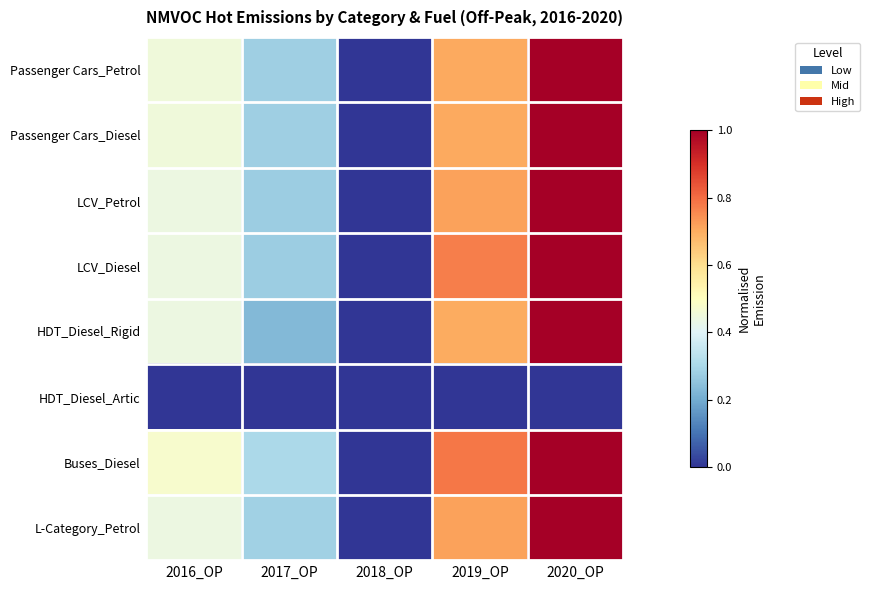

Reading left to right, what are all the values shown in this chart?

Passenger Cars_Petrol: 2016_OP=0.4	2017_OP=0.3	2018_OP=0.0	2019_OP=0.7	2020_OP=1.0
Passenger Cars_Diesel: 2016_OP=0.4	2017_OP=0.3	2018_OP=0.0	2019_OP=0.7	2020_OP=1.0
LCV_Petrol: 2016_OP=0.4	2017_OP=0.3	2018_OP=0.0	2019_OP=0.7	2020_OP=1.0
LCV_Diesel: 2016_OP=0.4	2017_OP=0.3	2018_OP=0.0	2019_OP=0.8	2020_OP=1.0
HDT_Diesel_Rigid: 2016_OP=0.4	2017_OP=0.2	2018_OP=0.0	2019_OP=0.7	2020_OP=1.0
HDT_Diesel_Artic: 2016_OP=0.0	2017_OP=0.0	2018_OP=0.0	2019_OP=0.0	2020_OP=0.0
Buses_Diesel: 2016_OP=0.5	2017_OP=0.3	2018_OP=0.0	2019_OP=0.8	2020_OP=1.0
L-Category_Petrol: 2016_OP=0.4	2017_OP=0.3	2018_OP=0.0	2019_OP=0.7	2020_OP=1.0